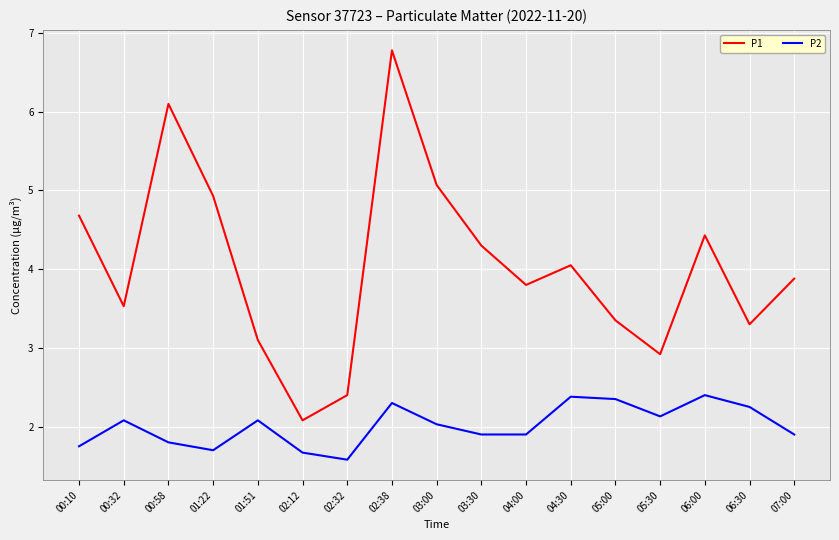

The P1 series shows 4.4 at 06:00. True or false?

True